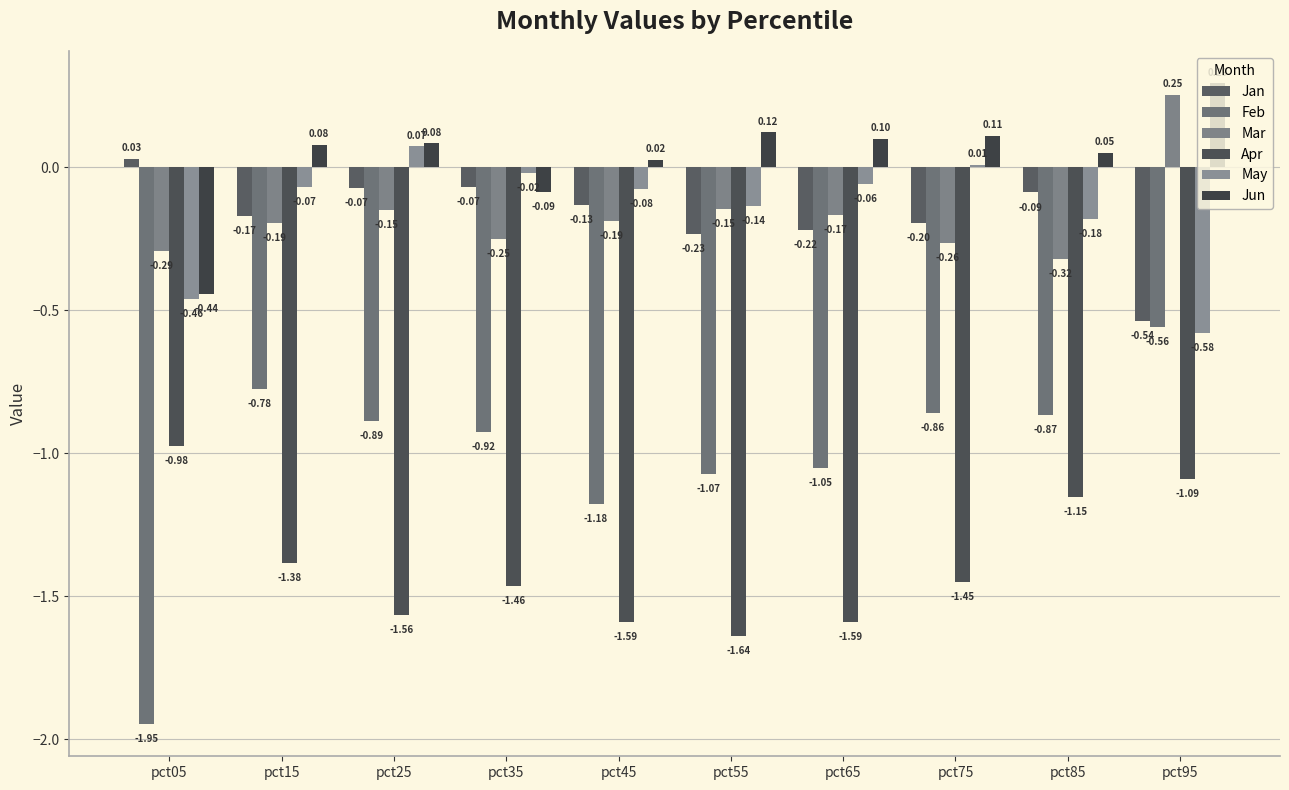

How many values in the Apr series are below -1?

9